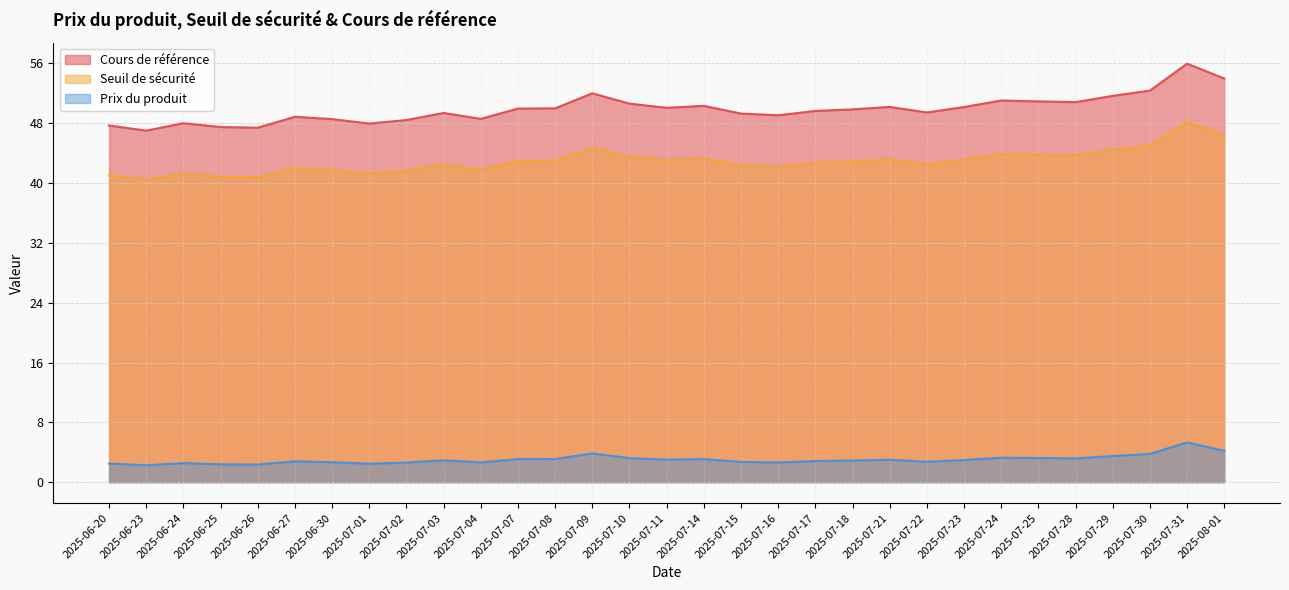

The value of Prix du produit at 2025-07-11 is 3.0. True or false?

True